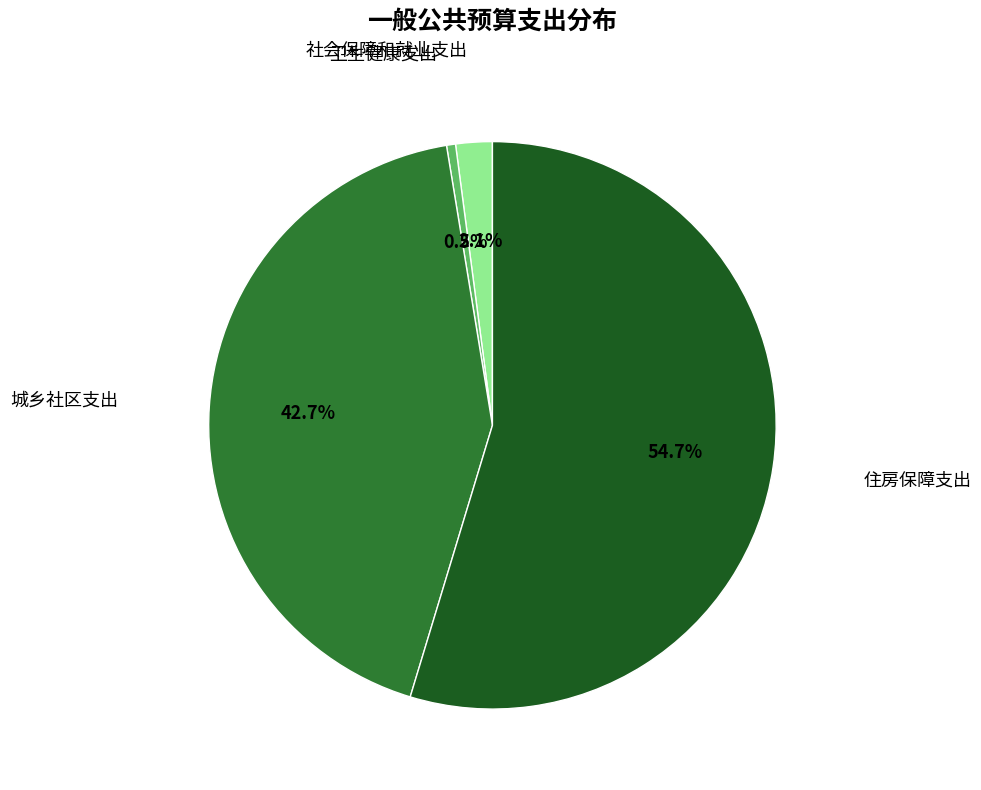

To the nearest percent, what is the difference between the 城乡社区支出 and 社会保障和就业支出 slice percentages?

41%